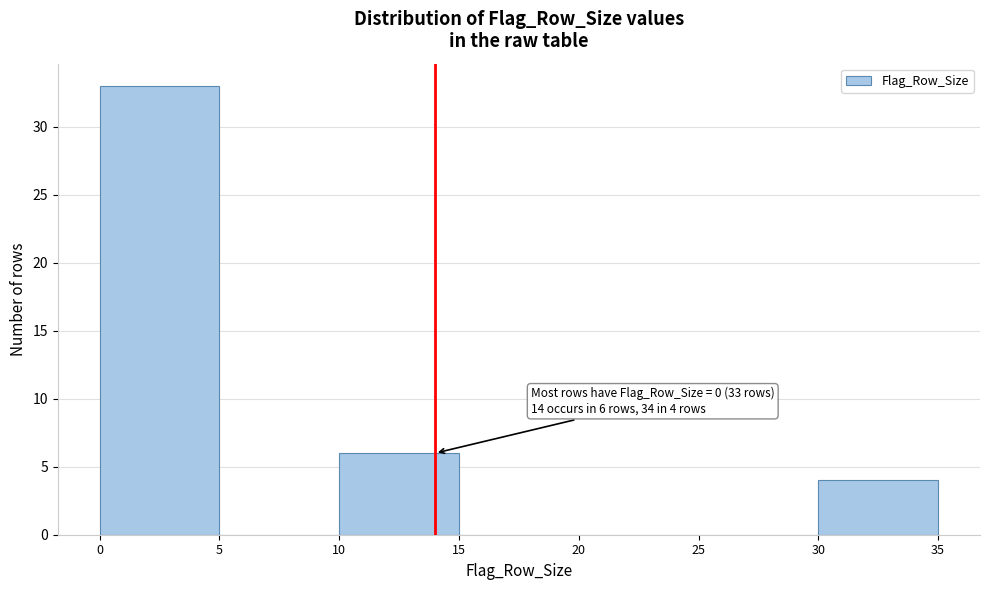

Which range on the x-axis has the tallest bar?

0 to 5